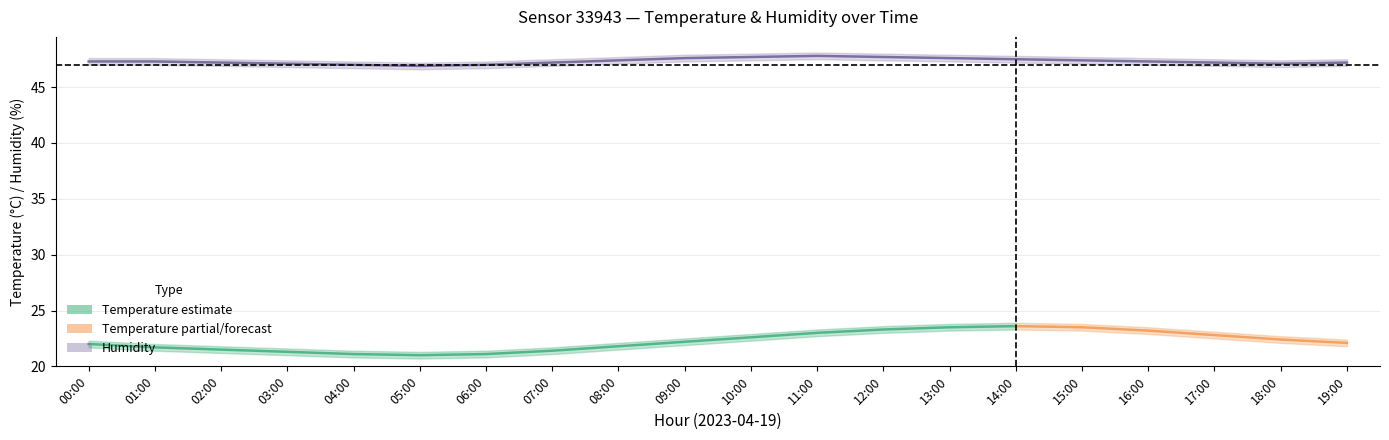

At which category does humidity_upper reach its first local peak?

11:00